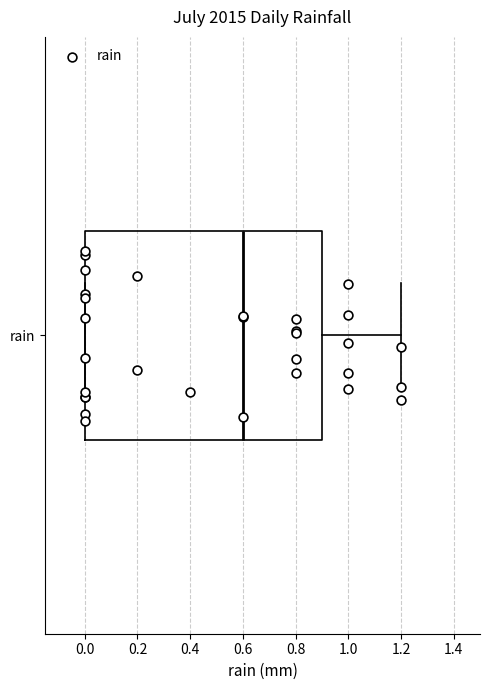

Transcribe this box plot: give where the median line is, the range the box spans, and where the two whiskers end, as read against the x-axis. The values are not printed on the chart, so give them approximately, as read against the axis.

median 0.6, box 0.0 to 0.9, whiskers 0.0 to 1.2